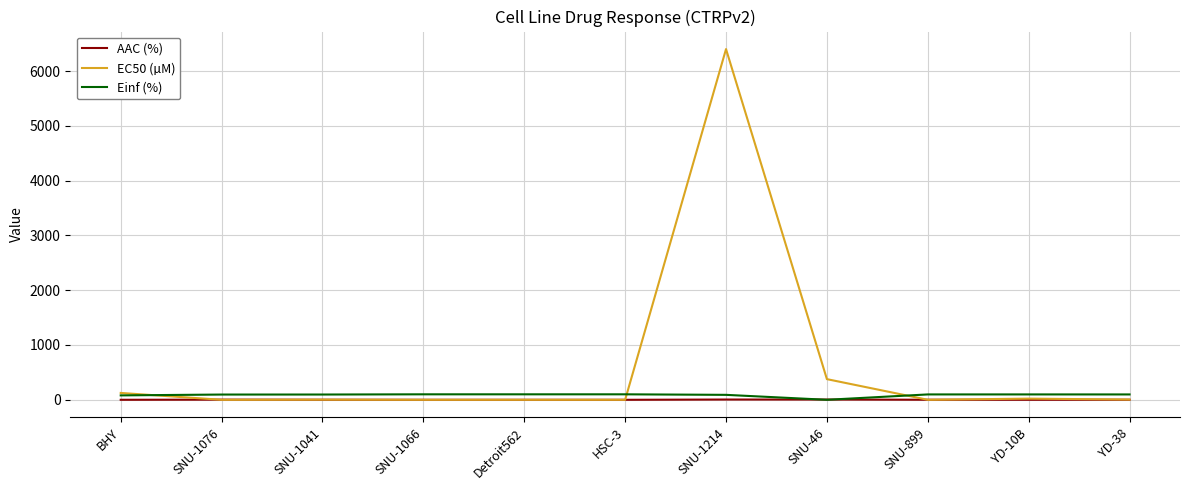

Does the chart have visible grid lines?

Yes